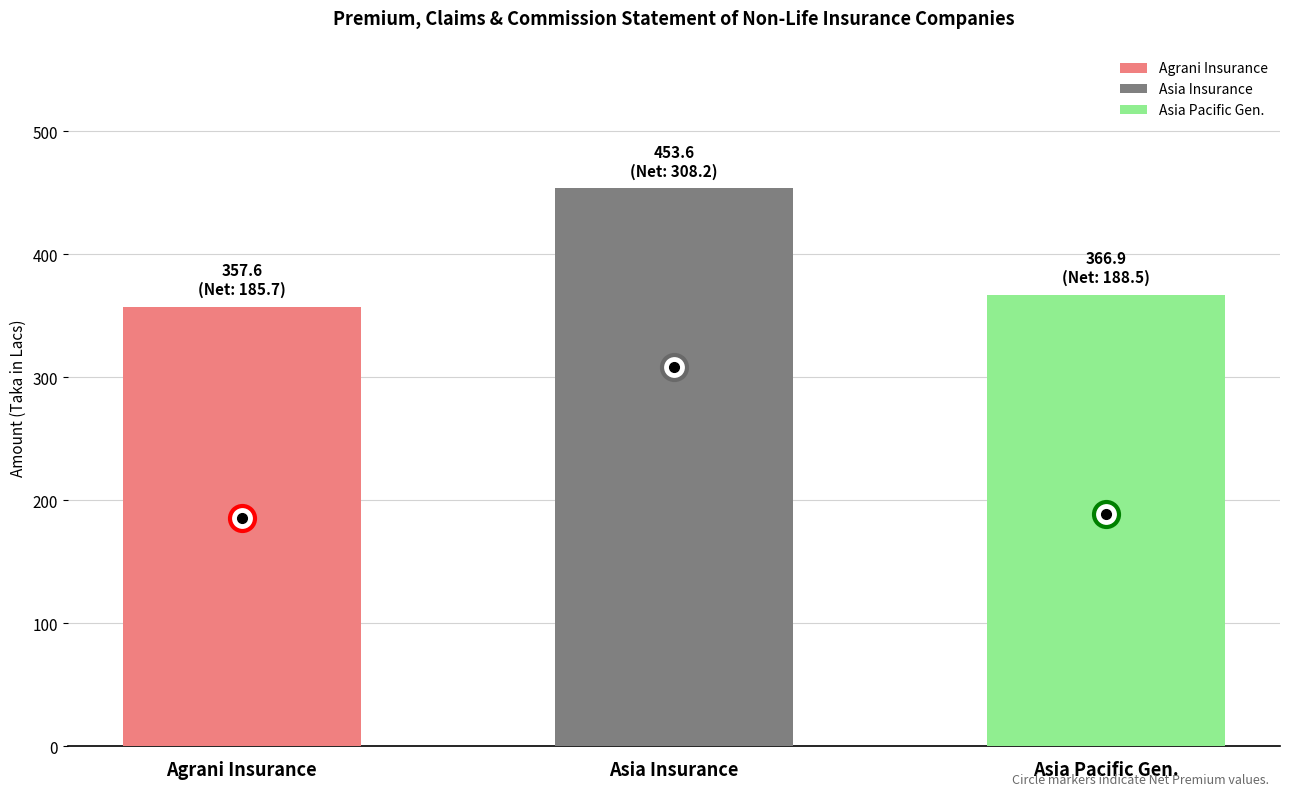

Between Asia Insurance and Agrani Insurance, which is larger?

Asia Insurance